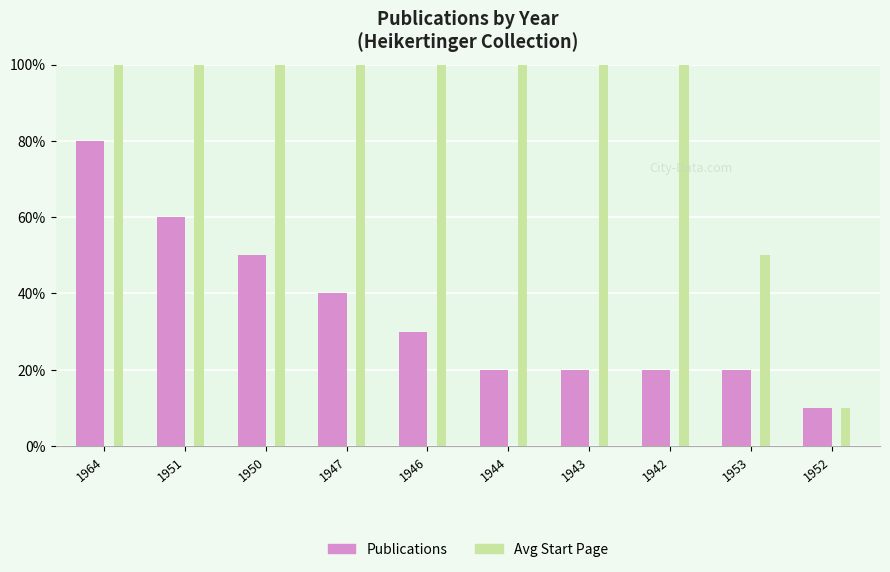

The value of Avg Start Page at 1947 is 33. True or false?

False